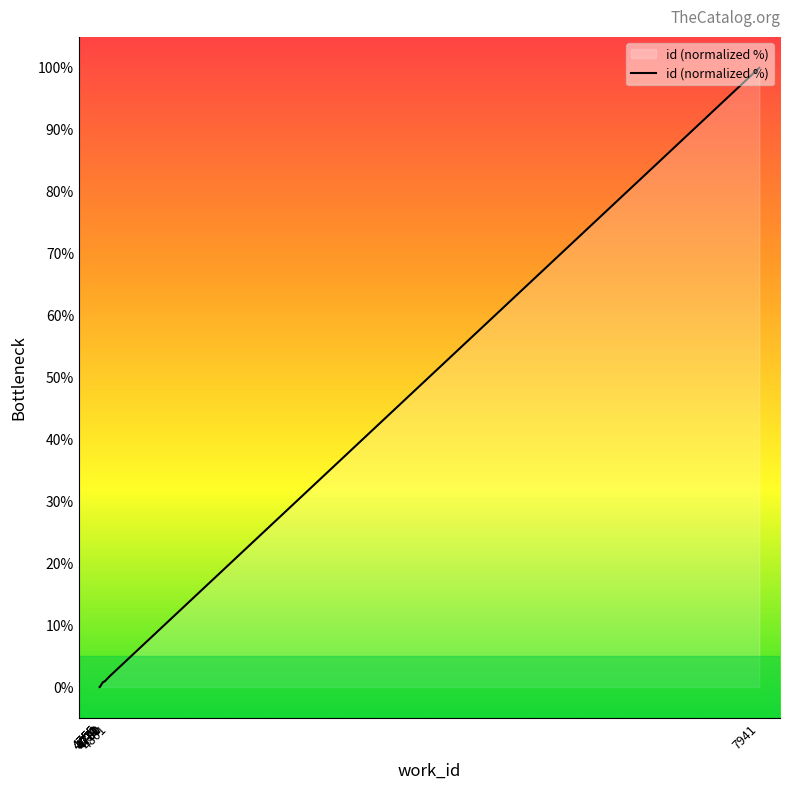

Reading right to left, transcribe all the data shown in this chart.

100.0	1.7	1.0	1.0	0.9	0.8	0.8	0.8	0.0	0.0